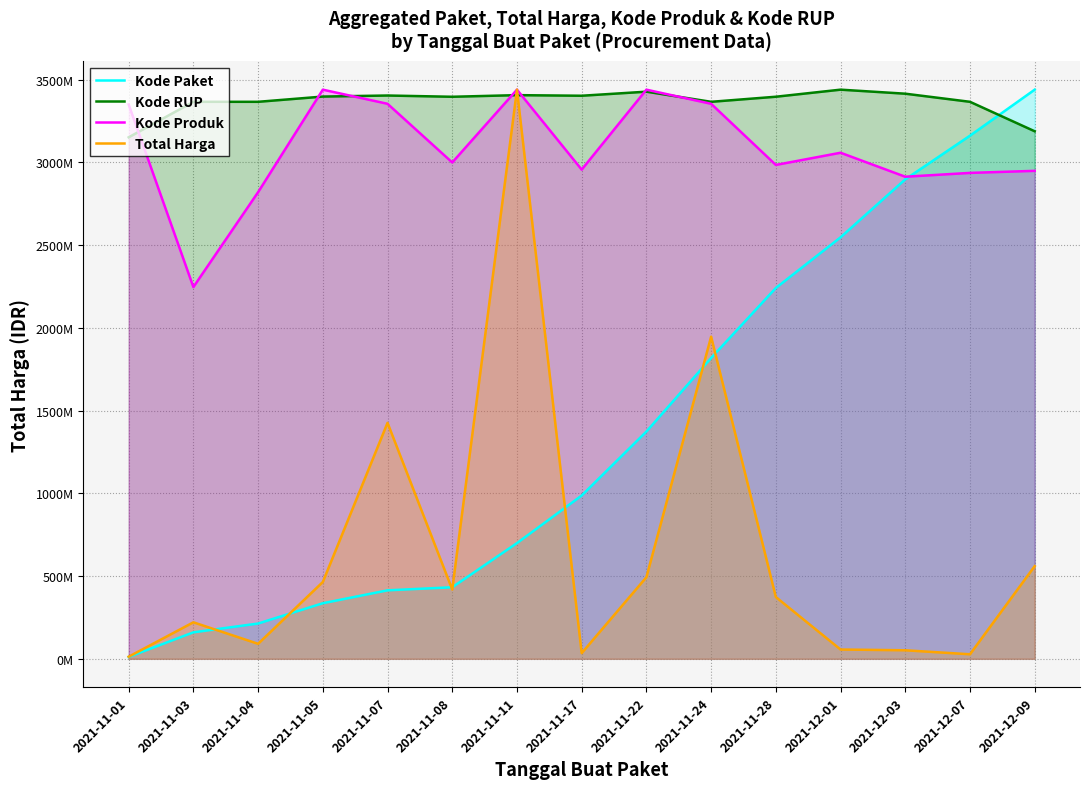

The Kode Produk series shows 2246209409.2 at 2021-11-03. True or false?

True